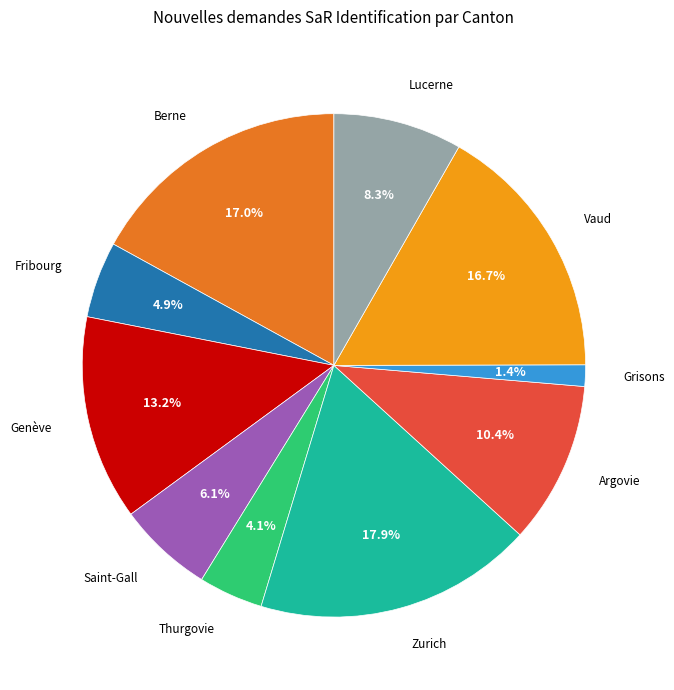

Is there a majority slice in this chart?

No